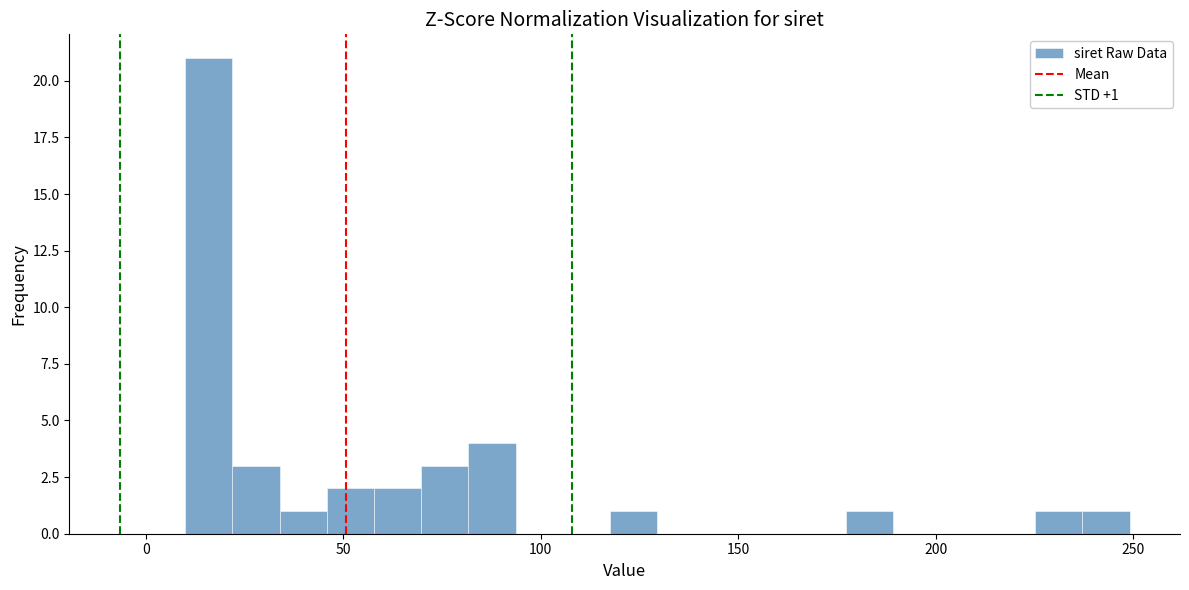

Read against the x-axis, roughly where is the centre of the tallest bar?

15